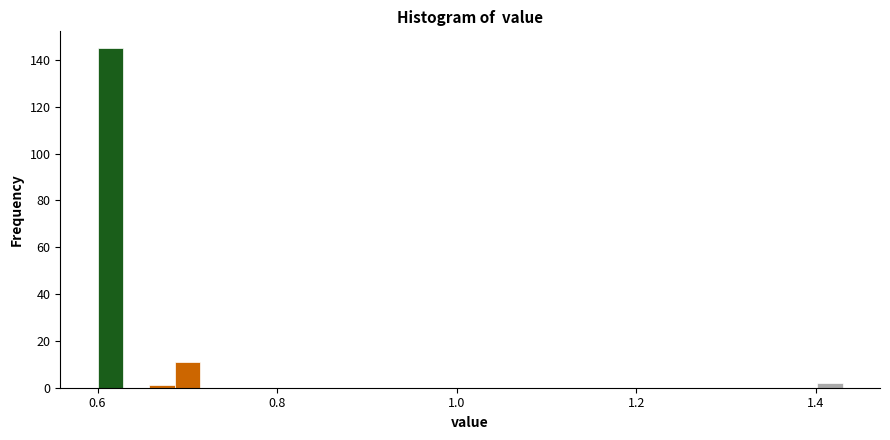

Read against the x-axis, roughly where is the centre of the tallest bar?

0.62